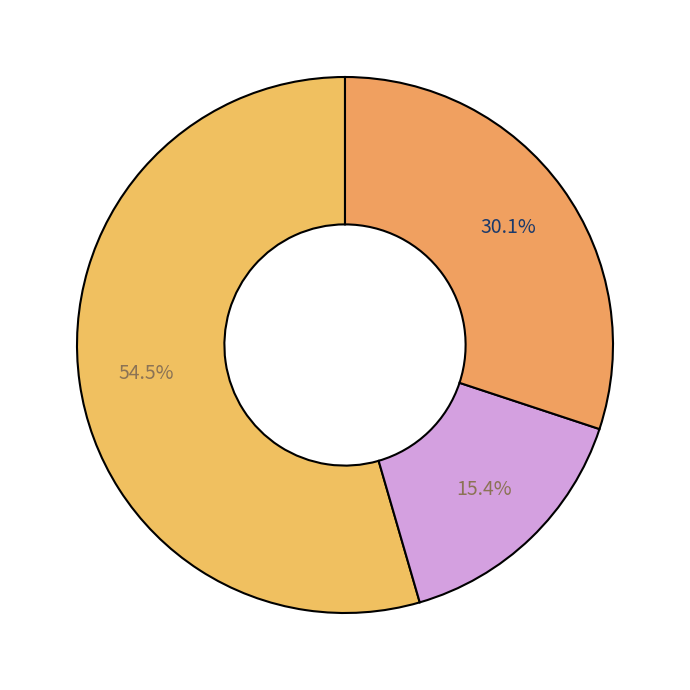

Rank the categories by value from lowest to highest.

чай с сахаром, хлеб, каша манная